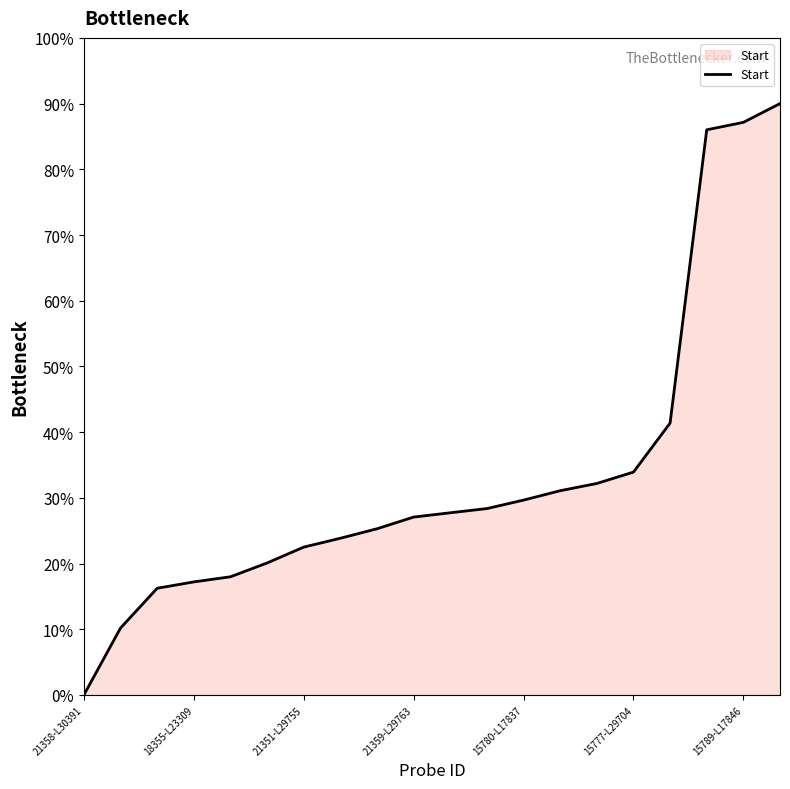

How many lines are shown in the chart?

1